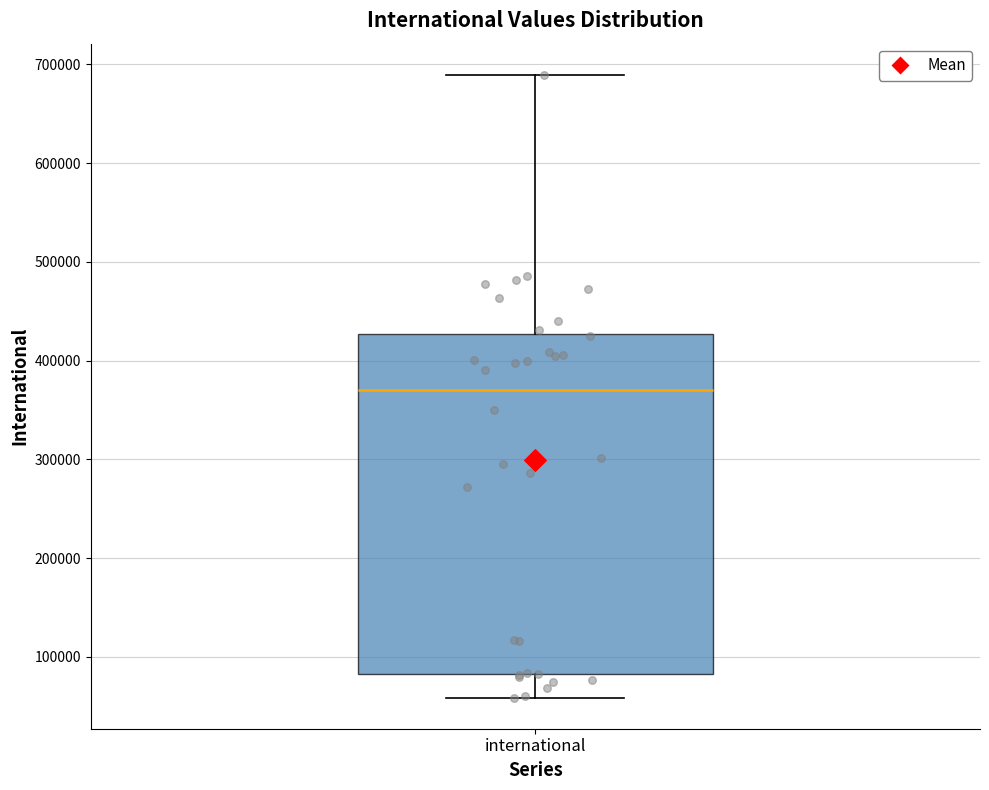

Where is the upper edge of the box for international on the y-axis? The values are not printed on the chart, so give them approximately, as read against the axis.

430000